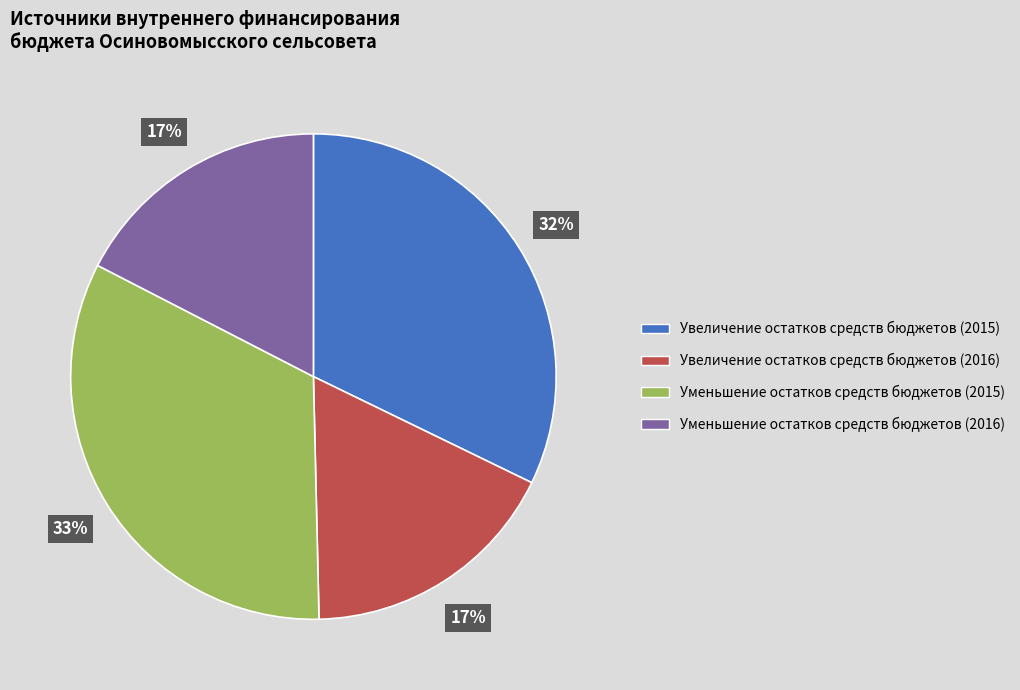

True or false: Уменьшение остатков средств бюджетов (2015) accounts for 42% of the total.

False